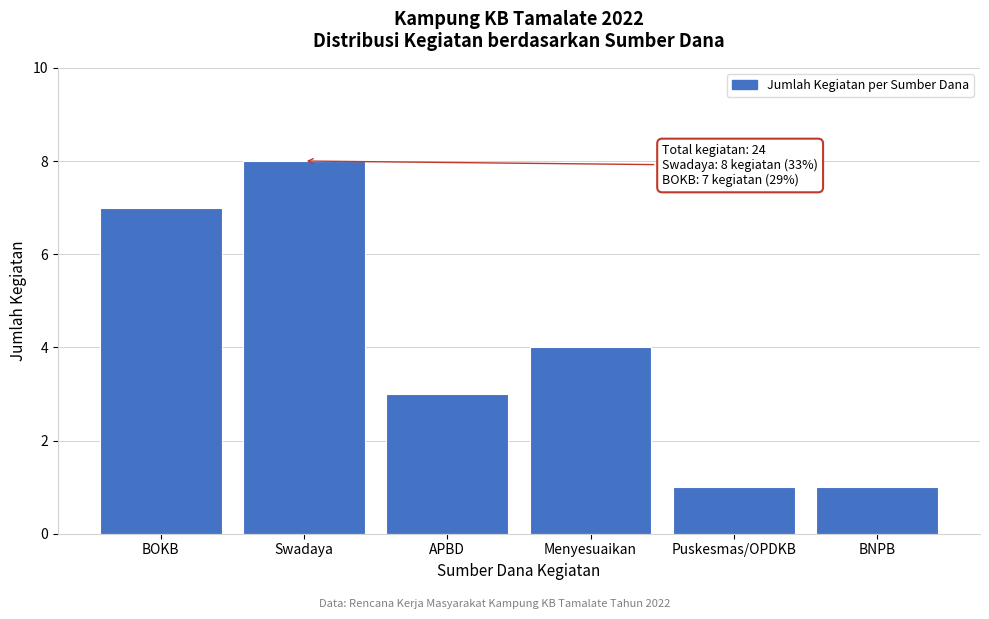

Reading left to right, list all the values displayed in this chart.

BOKB=7	Swadaya=8	APBD=3	Menyesuaikan=4	Puskesmas/OPDKB=1	BNPB=1